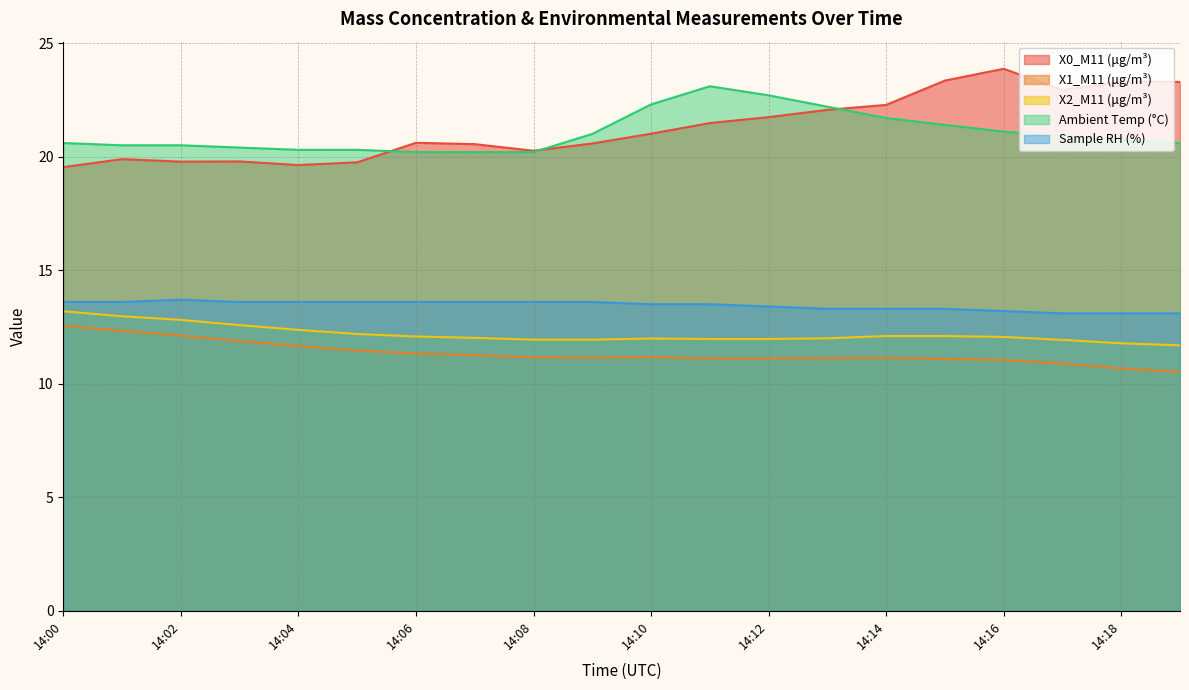

What is the difference between the second highest and minimum values in the X2_M11 (μg/m³) series?

1.3